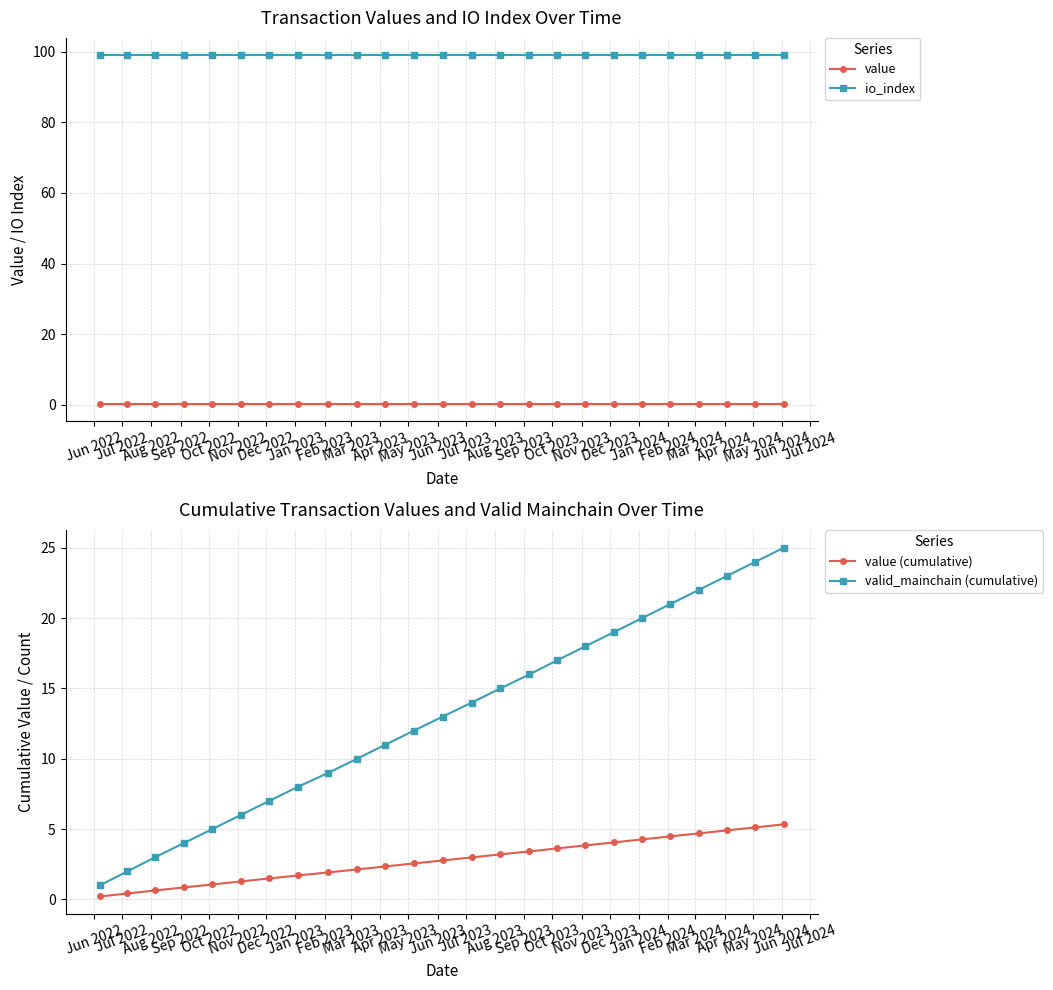

True or false: value and io_index cross at least once.

False